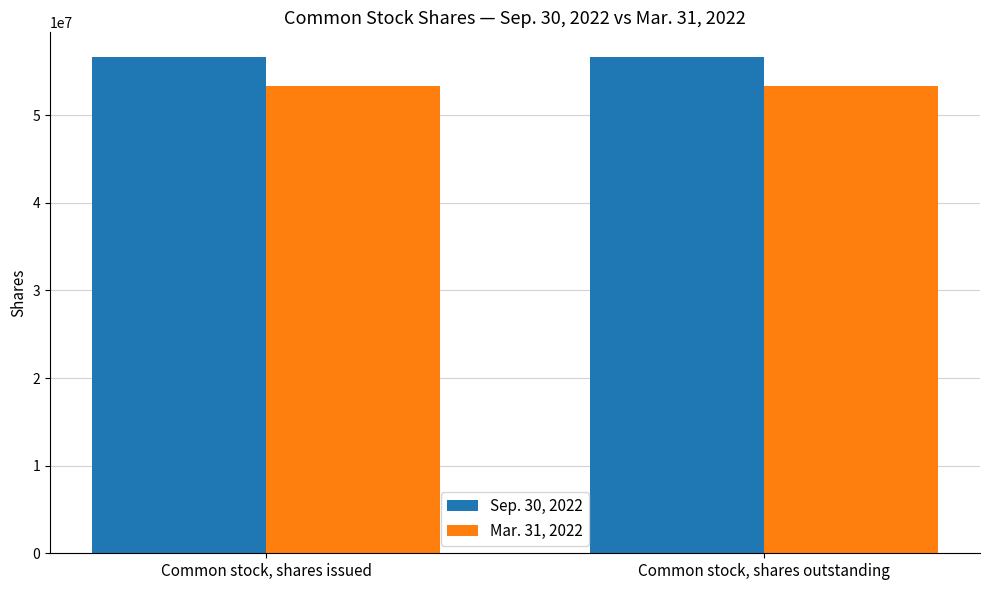

What is the total value across all series at Common stock, shares issued?

110005647